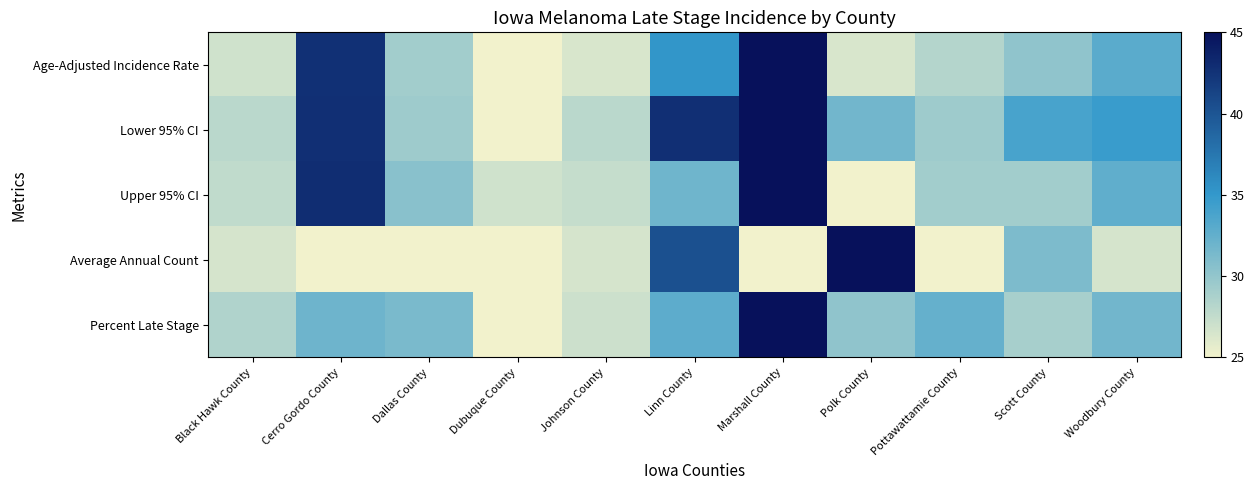

What is the greatest value displayed?

45.0